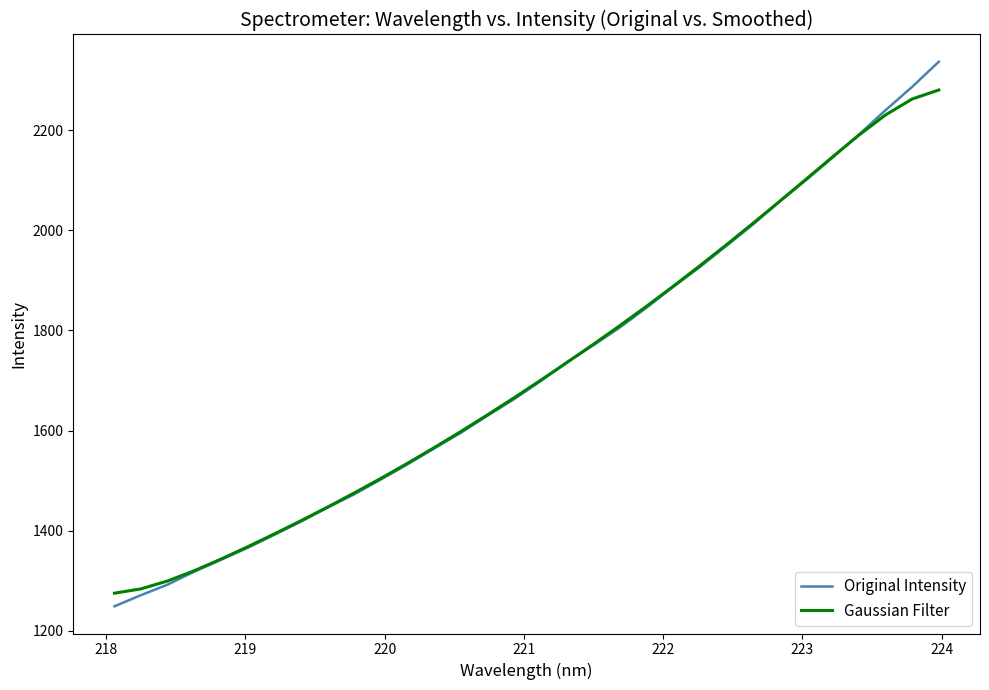

Does the chart have visible grid lines?

No